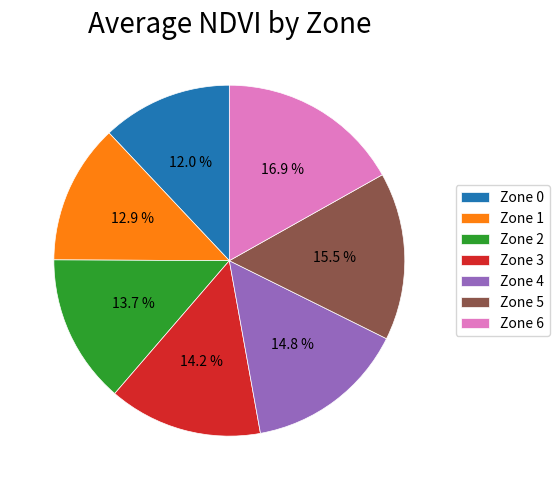

Is there a majority slice in this chart?

No